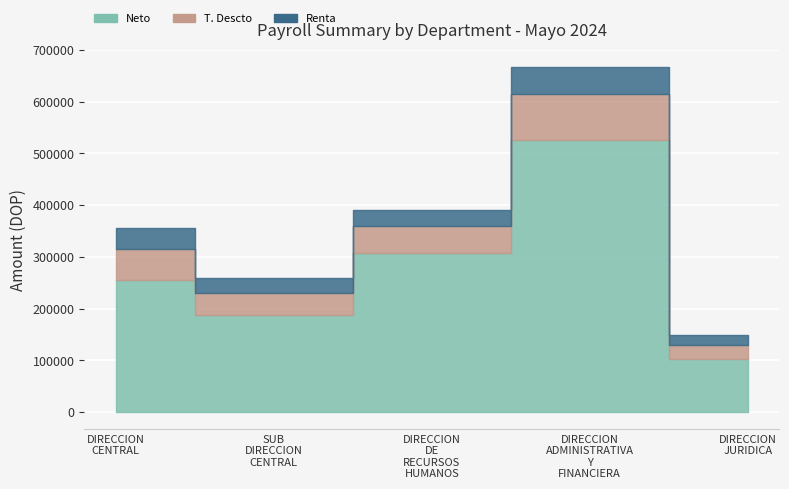

What is the value of the Neto point at the 3rd from the left?

307217.0